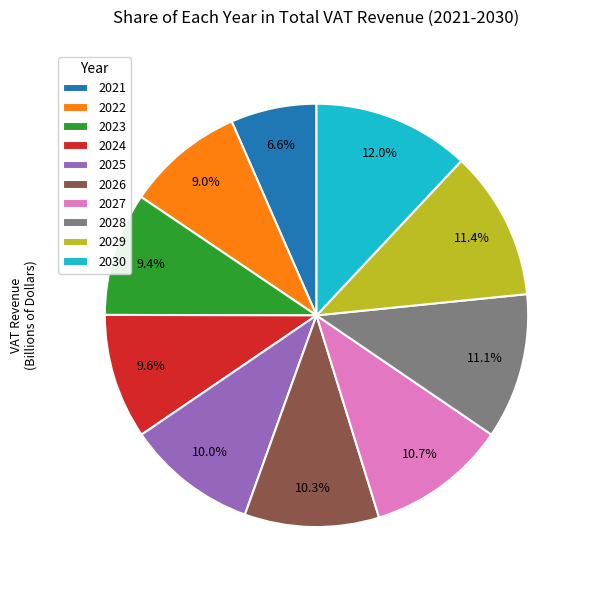

Do 2027 and 2029 together represent more than half of the pie?

No